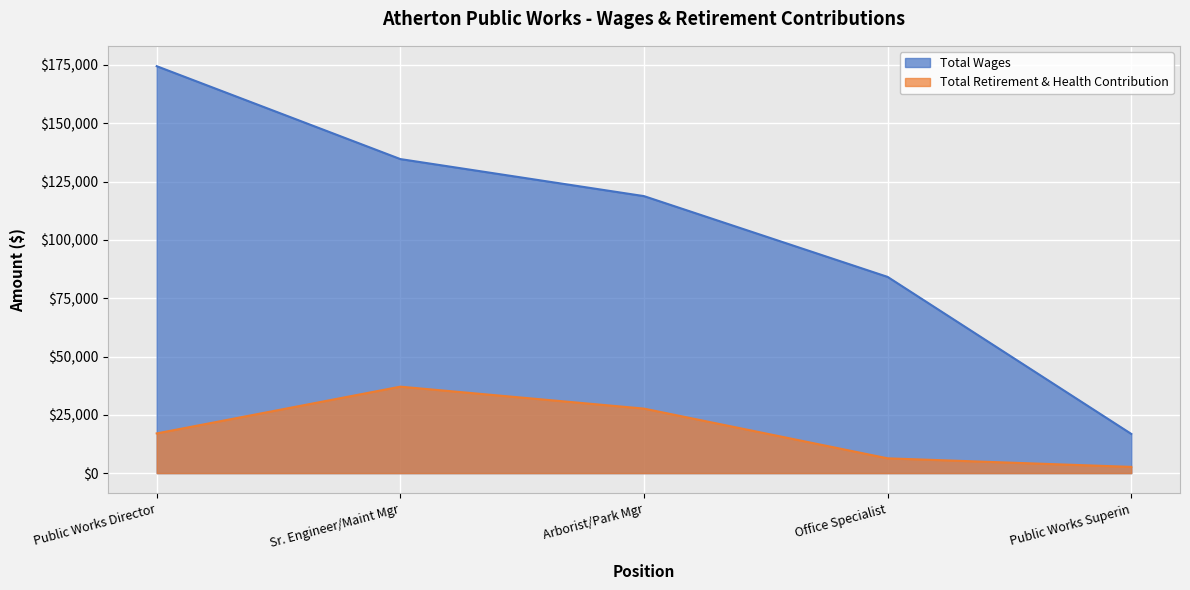

The Total Retirement & Health Contribution series shows 49674 at Sr. Engineer/Maint Mgr. True or false?

False